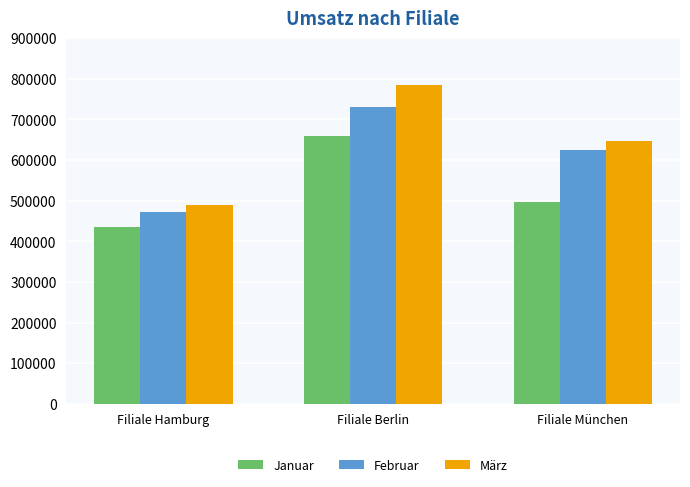

How many bars are there in total?

9